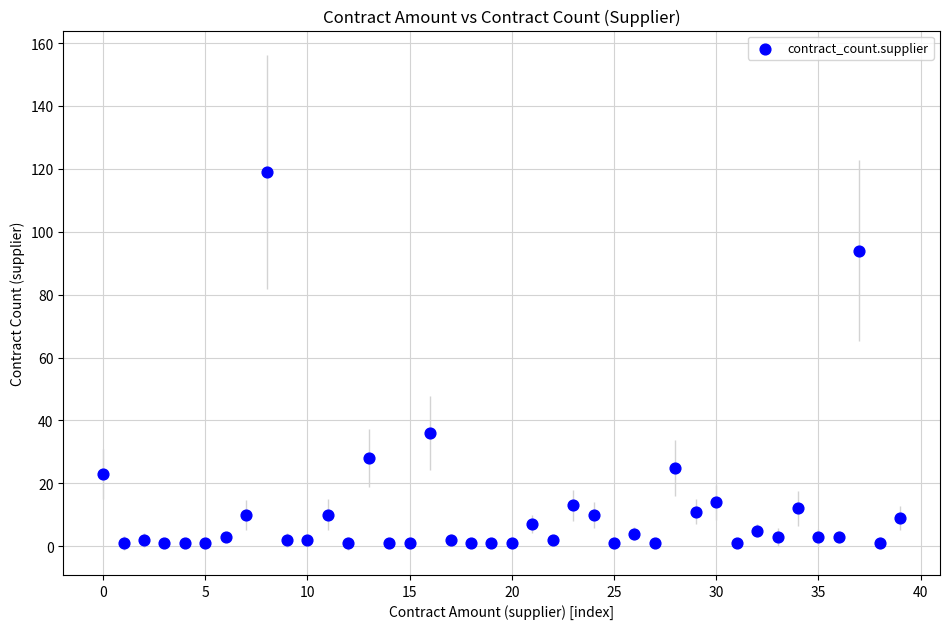

What Y value in the scatter plot is closest to 60?

36